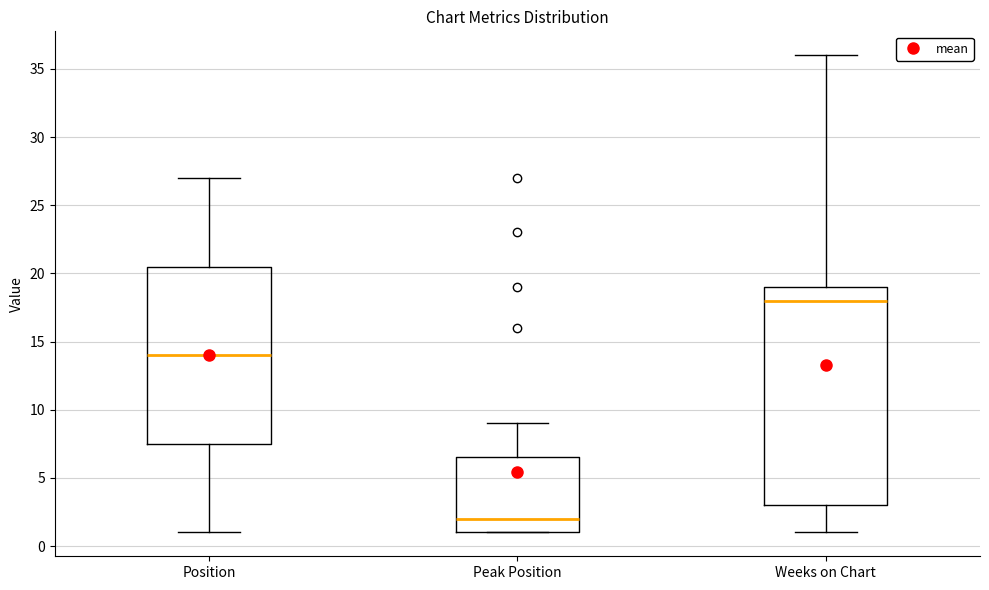

Which box has the lowest median line?

Peak Position